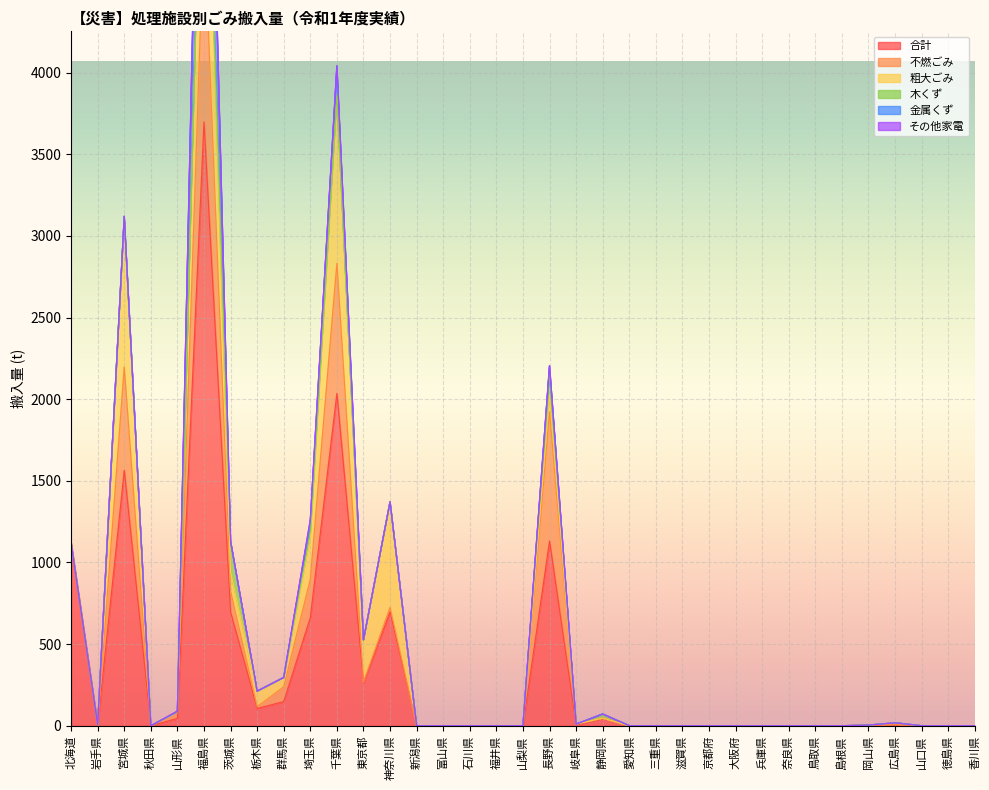

The 木くず series shows 0 at 愛知県. True or false?

True